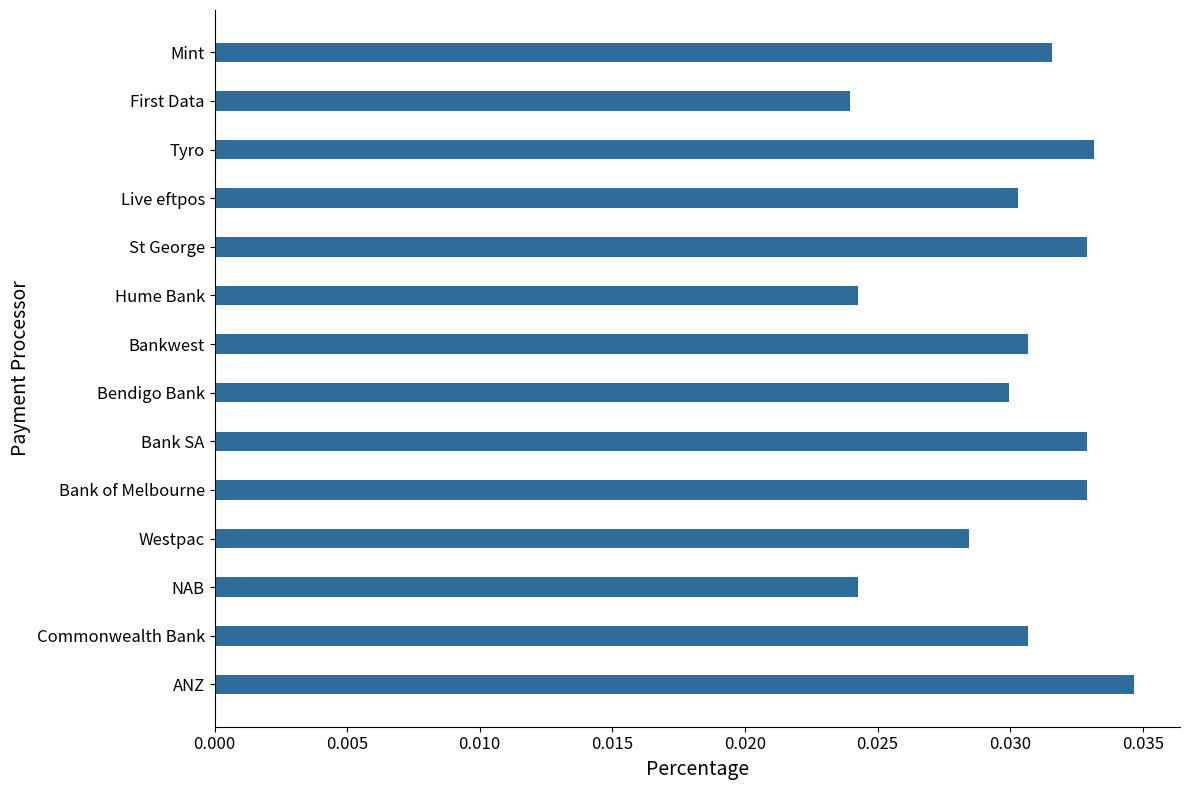

How many values are between 0 and 1?

14